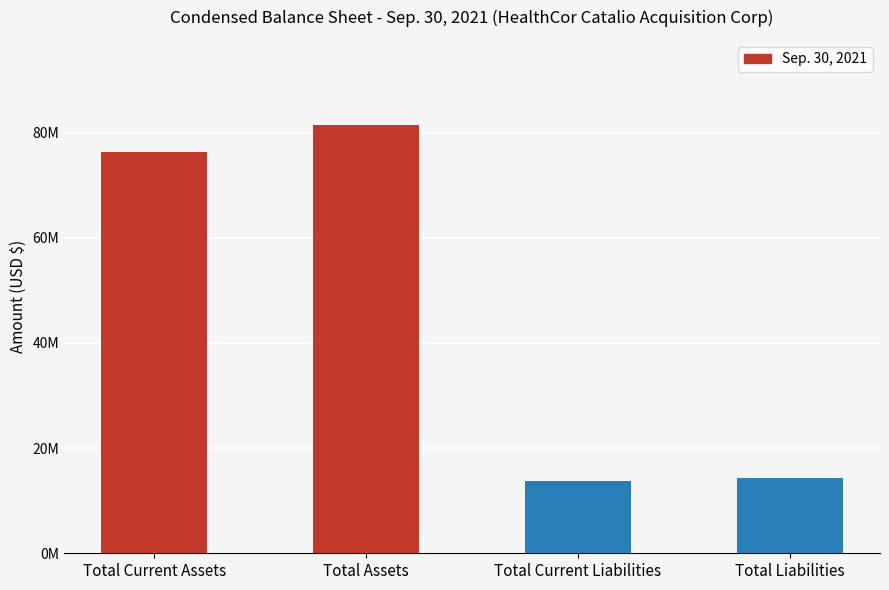

What is the sum of all values?

185820000